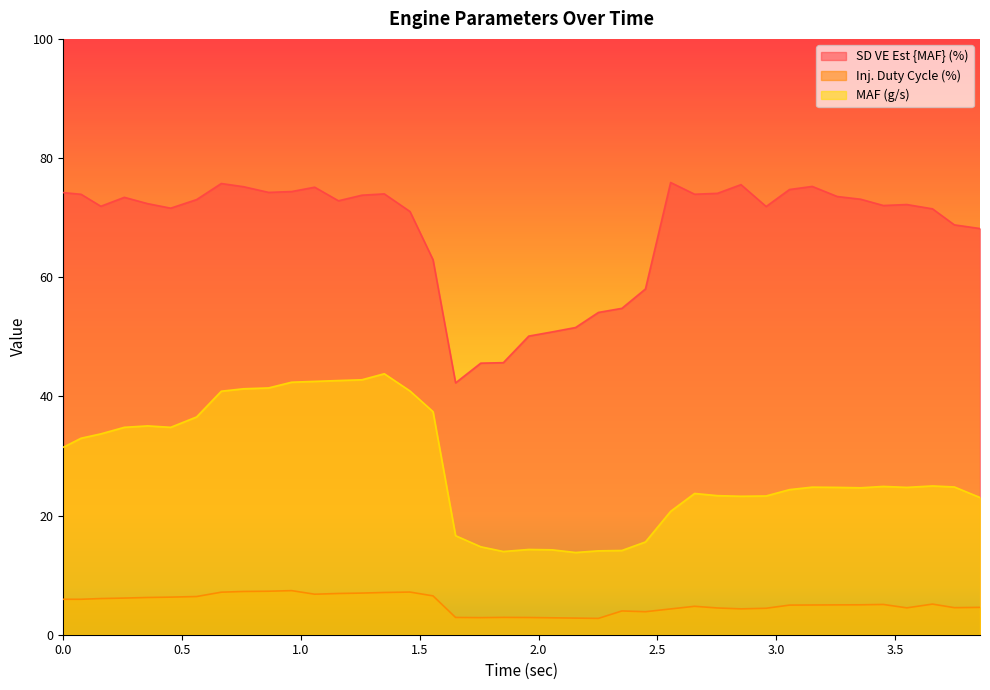

What is the highest value of the SD VE Est {MAF} (%) series?

75.9